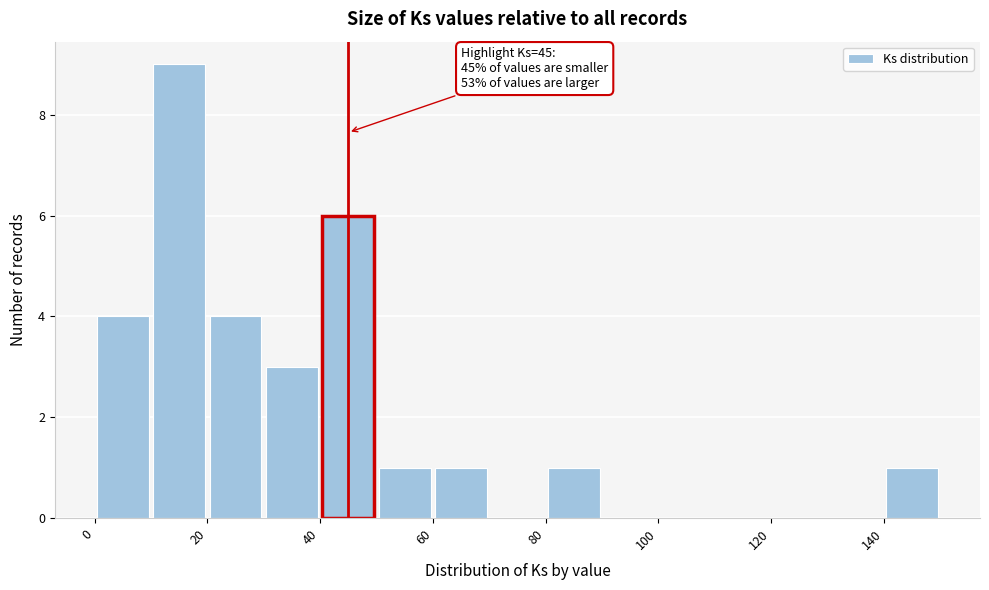

Which range on the x-axis has the tallest bar?

10 to 20